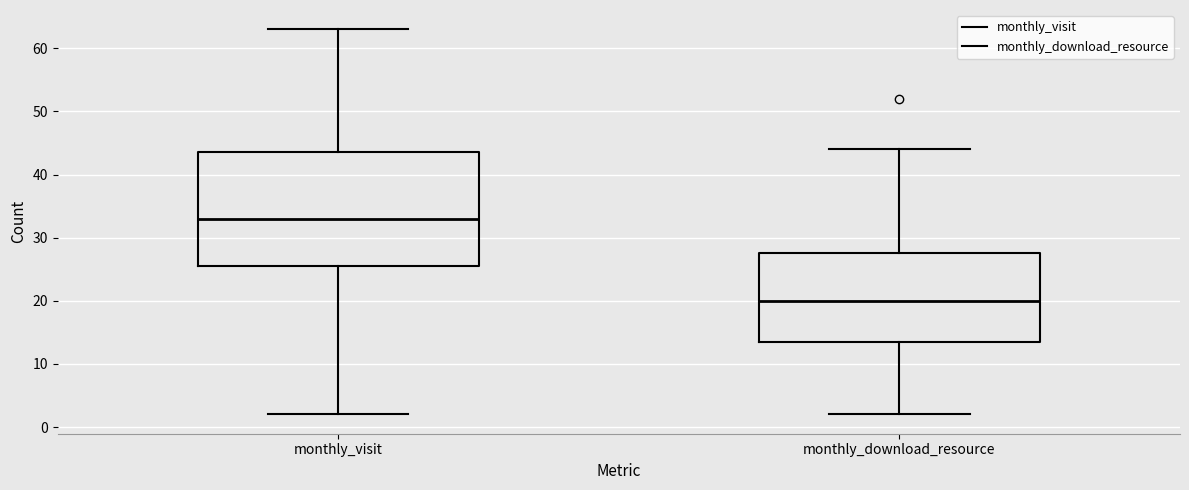

Where is the upper edge of the box for monthly_visit on the y-axis? The values are not printed on the chart, so give them approximately, as read against the axis.

44